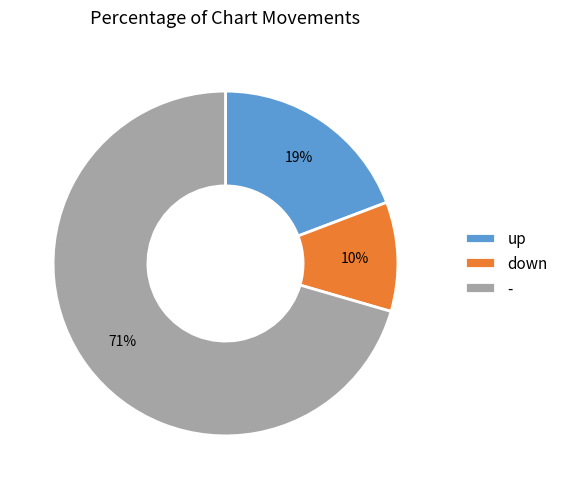

What is the smallest slice in the pie chart?

down